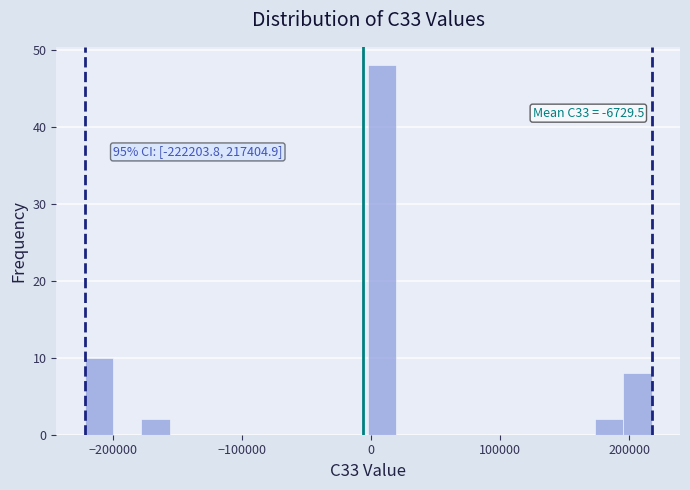

Read against the x-axis, roughly where is the centre of the tallest bar?

10000